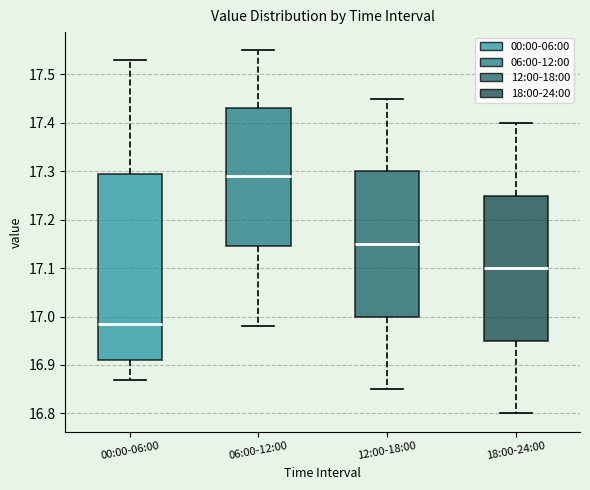

Reading left to right, read every box against the y-axis: the position of its median line, the range the box covers, and the ends of its whiskers. The values are not printed on the chart, so give them approximately, as read against the axis.

00:00-06:00: median 16.99, box 16.91 to 17.30, whiskers 16.87 to 17.53
06:00-12:00: median 17.29, box 17.15 to 17.43, whiskers 16.98 to 17.55
12:00-18:00: median 17.15, box 17.00 to 17.30, whiskers 16.85 to 17.45
18:00-24:00: median 17.10, box 16.95 to 17.25, whiskers 16.80 to 17.40